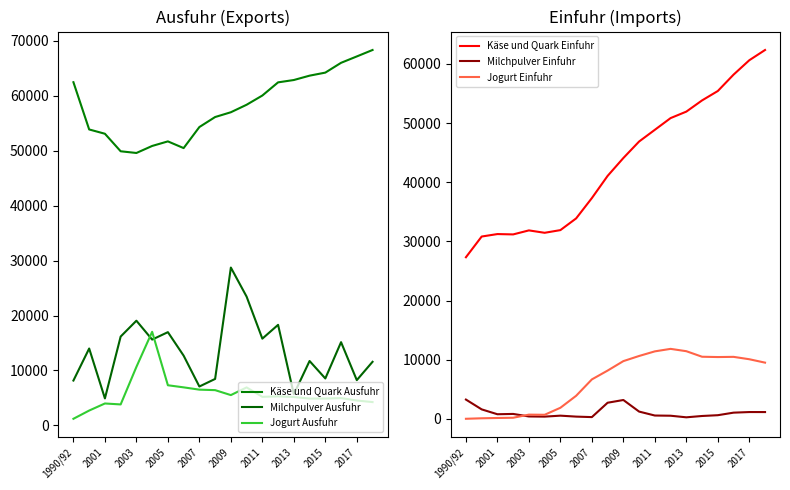

Rank the series at 1990/92 from lowest to highest value.

Jogurt Einfuhr, Jogurt Ausfuhr, Milchpulver Einfuhr, Milchpulver Ausfuhr, Käse und Quark Einfuhr, Käse und Quark Ausfuhr